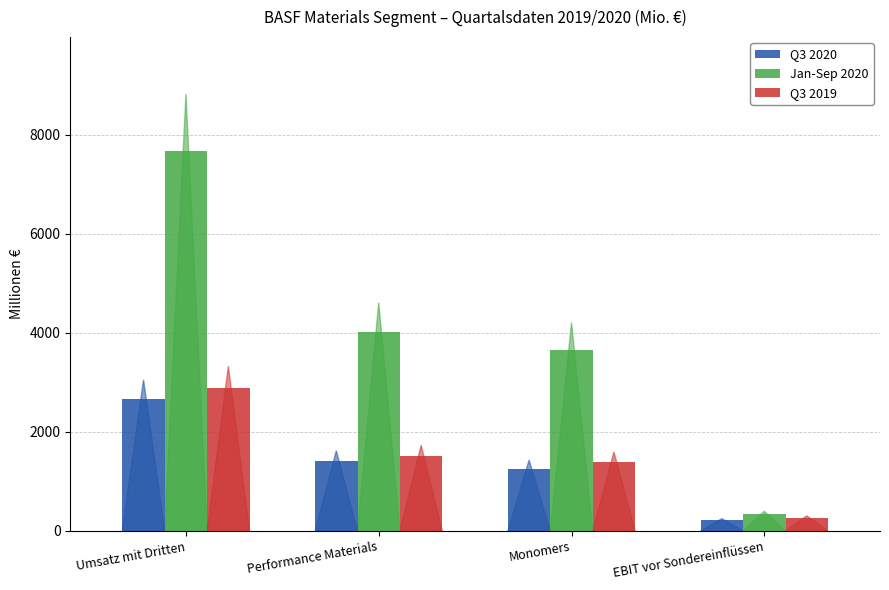

What is the value of the Jan-Sep 2020 bar at the 4th from the left?

346